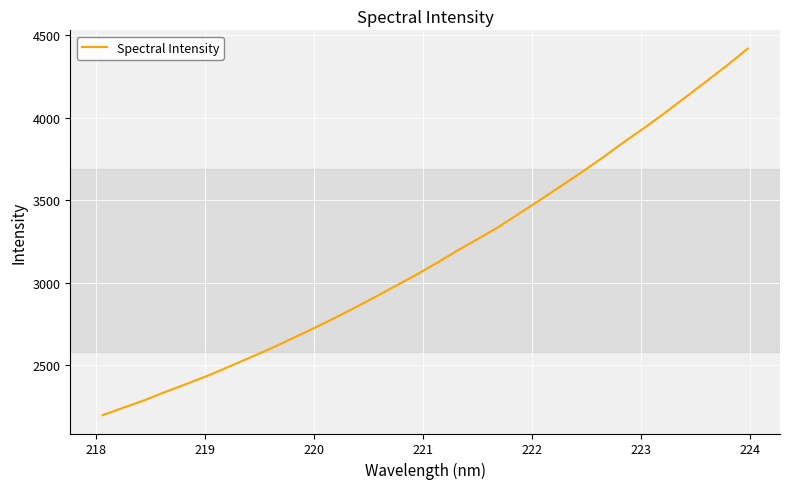

What is the minimum value shown in the chart?

2194.9